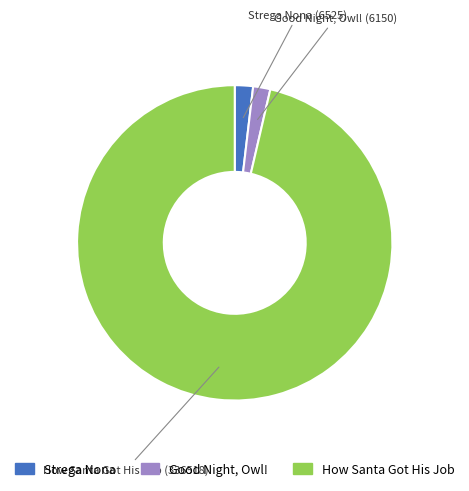

True or false: Strega Nona accounts for 9% of the total.

False